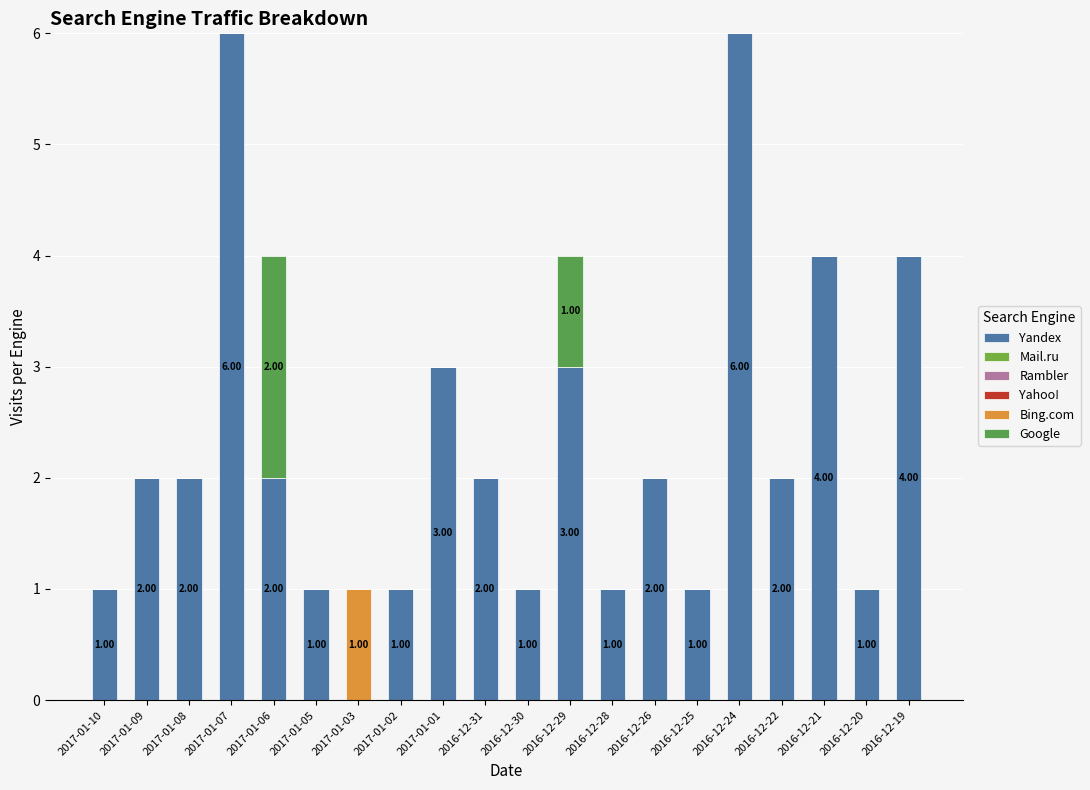

Does the chart contain stacked bars?

Yes